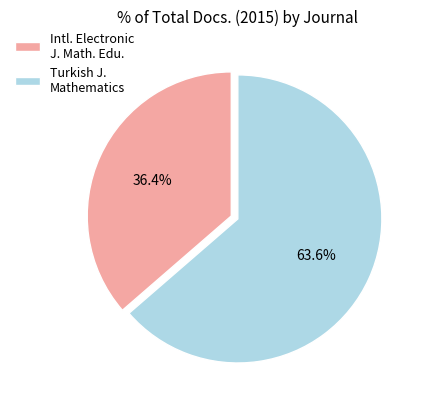

Rank the categories by value from lowest to highest.

Intl. Electronic J. Math. Edu., Turkish J. Mathematics